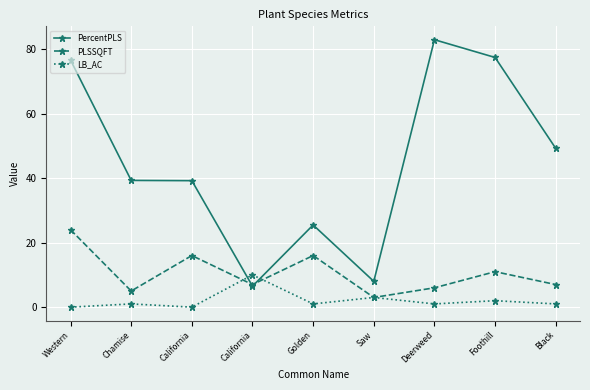

How many series are shown in this chart?

3